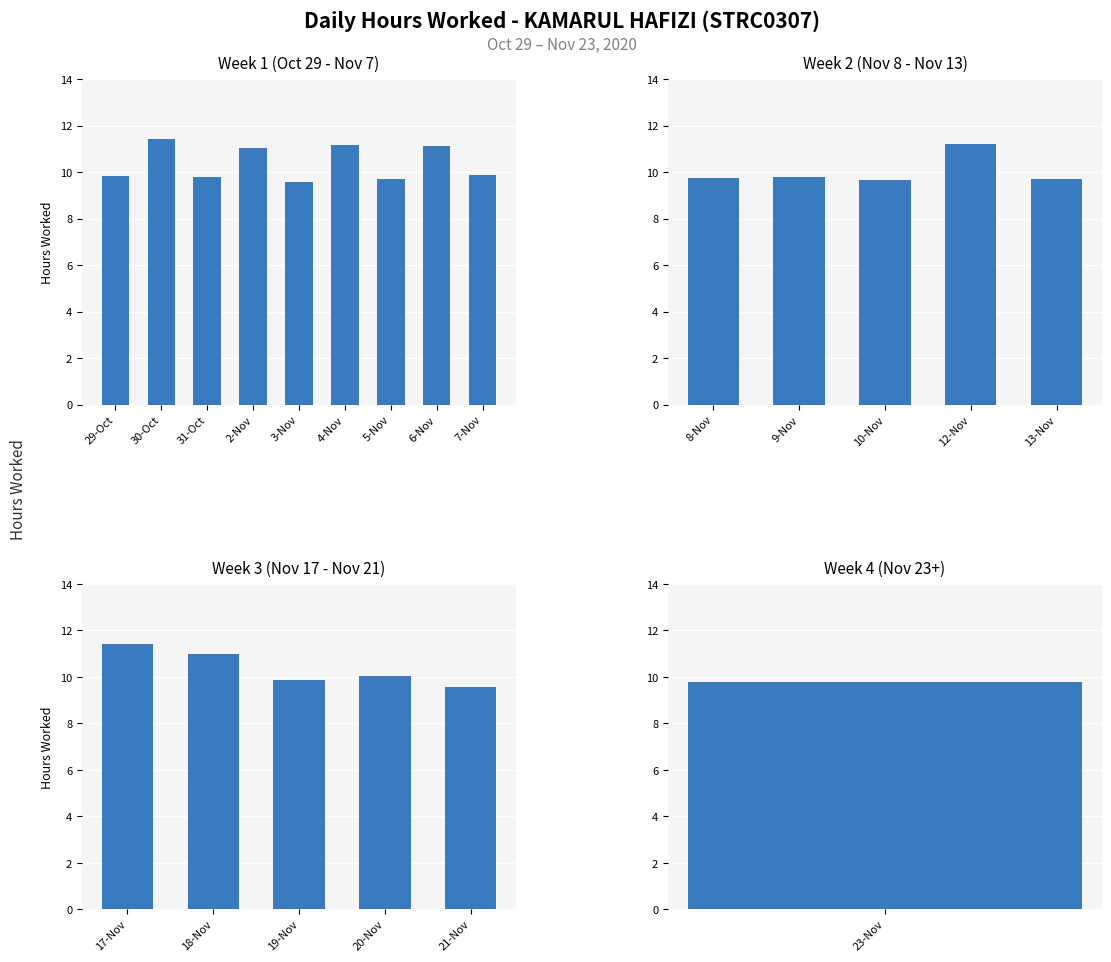

Reading left to right, list all the values displayed in this chart.

9.8	11.4	9.8	11.0	9.6	11.2	9.7	11.1	9.9	9.8	9.8	9.7	11.2	9.7	11.4	11.0	9.8	10.0	9.6	9.8